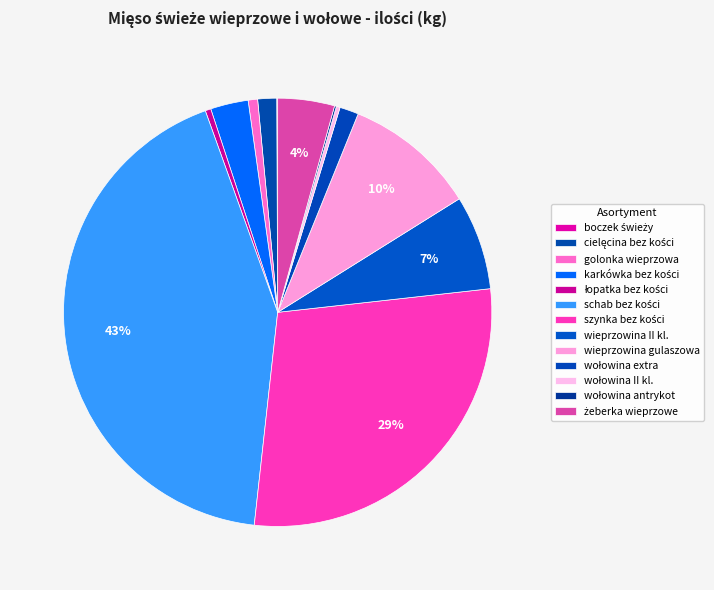

True or false: golonka wieprzowa accounts for 1% of the total.

True